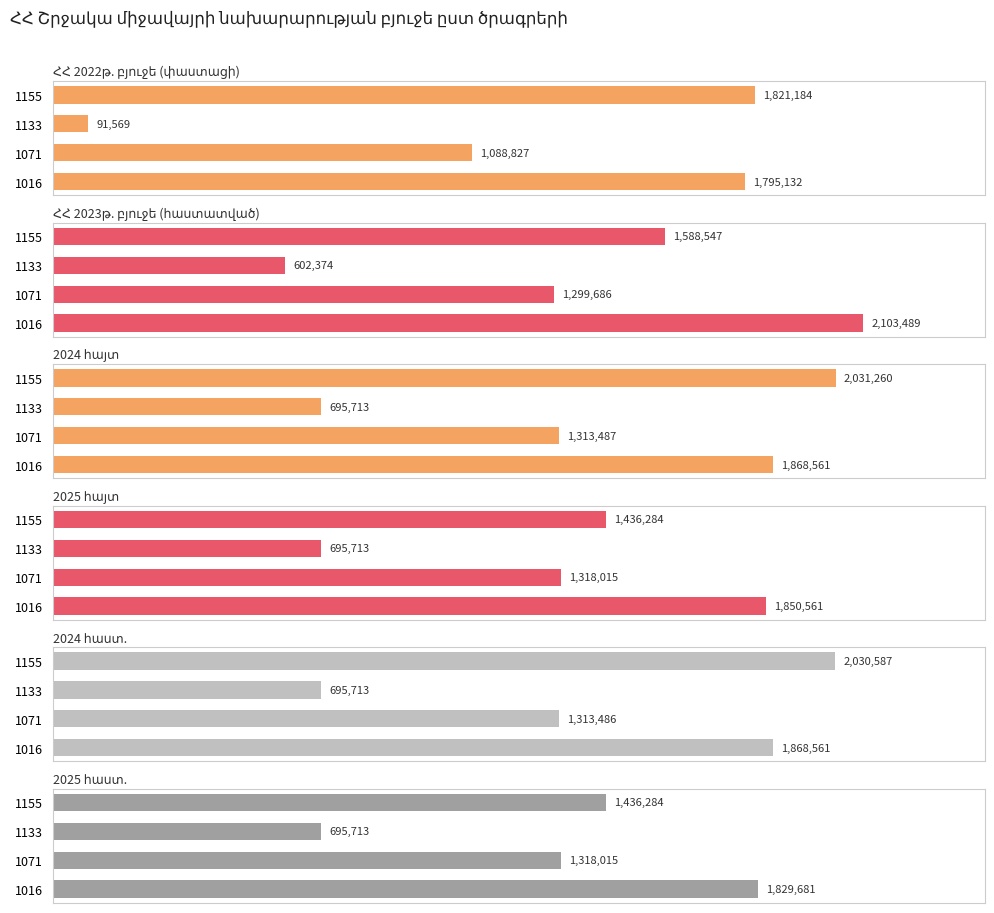

What is the difference between the 2025 հայտ values at 2 and 1?

622302.2